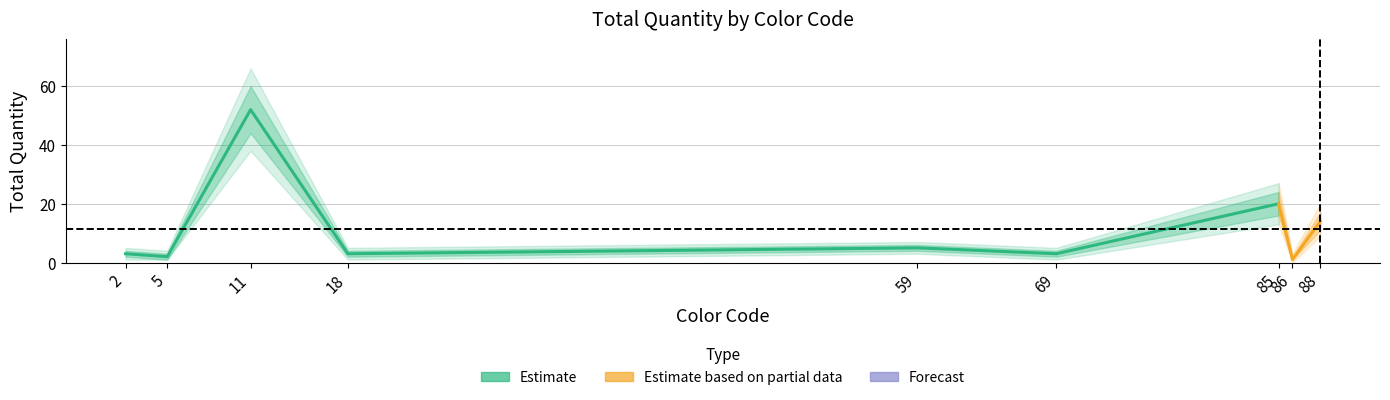

How many values in the color_codes series are below 59?

4